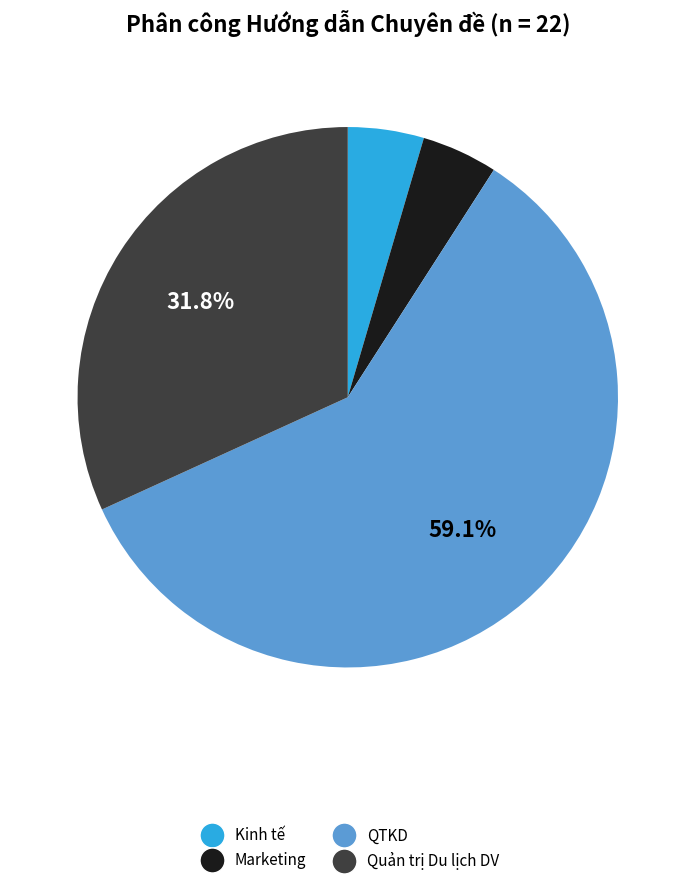

To the nearest percent, what is the combined percentage of Quản trị Du lịch DV and Kinh tế?

36%